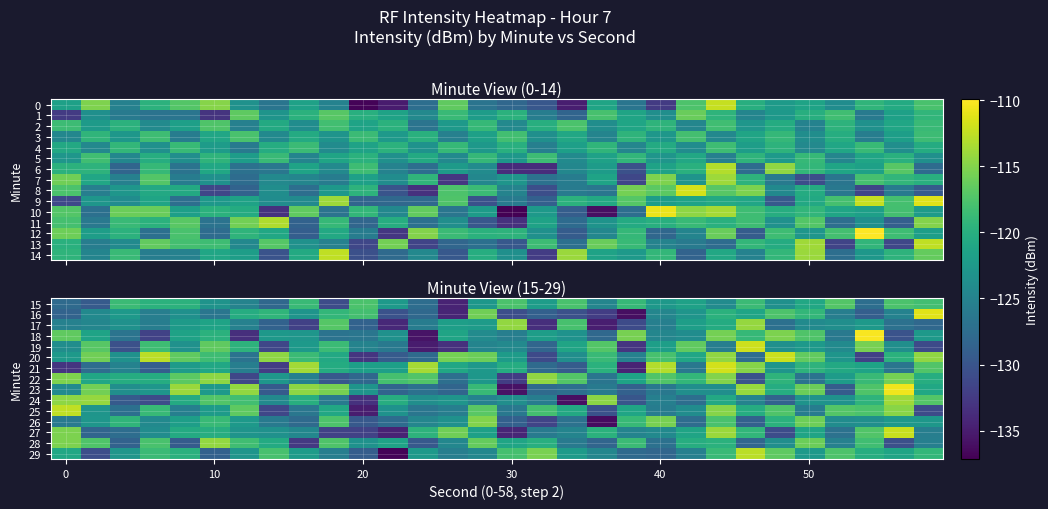

Count the number of categories in the chart.

30